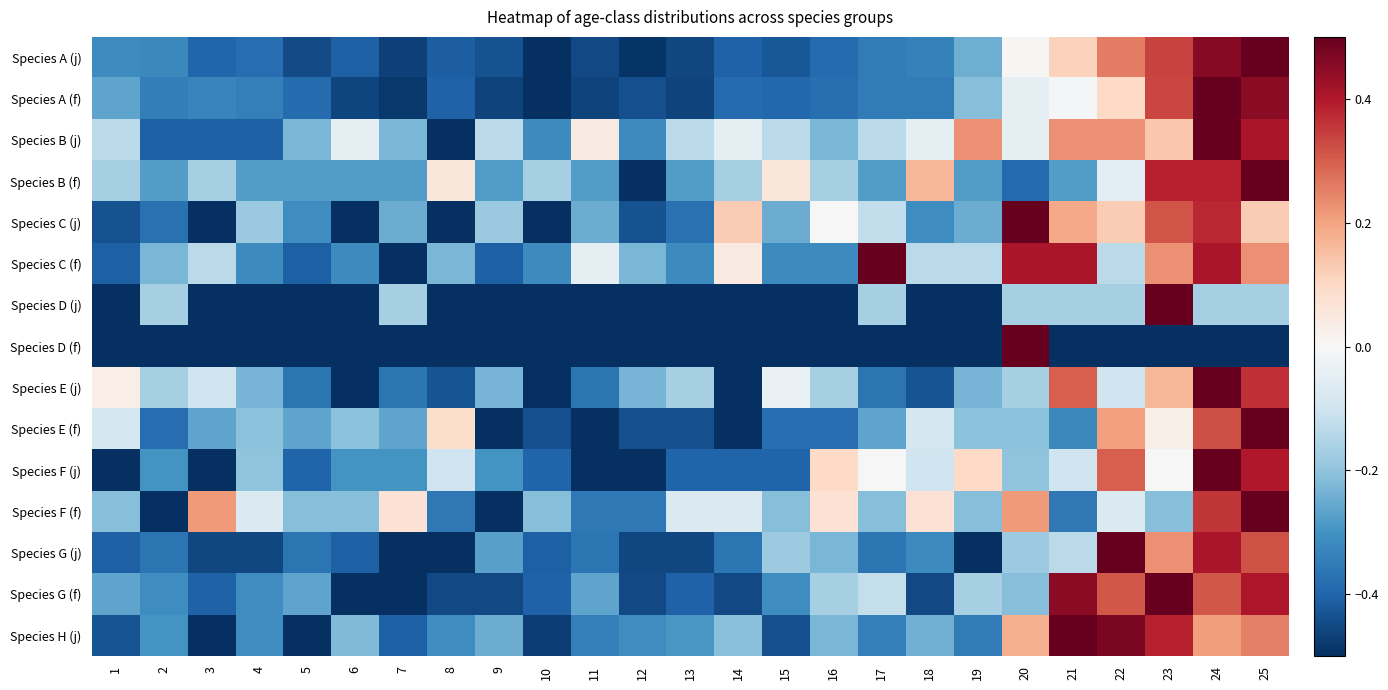

Reading left to right, list all the values displayed in this chart.

Species A (j): 1=-0.3	2=-0.3	3=-0.4	4=-0.4	5=-0.4	6=-0.4	7=-0.5	8=-0.4	9=-0.4	10=-0.5	11=-0.5	12=-0.5	13=-0.5	14=-0.4	15=-0.4	16=-0.4	17=-0.3	18=-0.3	19=-0.2	20=0.0	21=0.1	22=0.3	23=0.3	24=0.5	25=0.5
Species A (f): 1=-0.3	2=-0.3	3=-0.3	4=-0.3	5=-0.4	6=-0.5	7=-0.5	8=-0.4	9=-0.5	10=-0.5	11=-0.5	12=-0.4	13=-0.5	14=-0.4	15=-0.4	16=-0.4	17=-0.3	18=-0.3	19=-0.2	20=-0.0	21=-0.0	22=0.1	23=0.3	24=0.5	25=0.5
Species B (j): 1=-0.1	2=-0.4	3=-0.4	4=-0.4	5=-0.2	6=-0.0	7=-0.2	8=-0.5	9=-0.1	10=-0.3	11=0.0	12=-0.3	13=-0.1	14=-0.0	15=-0.1	16=-0.2	17=-0.1	18=-0.0	19=0.2	20=-0.0	21=0.2	22=0.2	23=0.1	24=0.5	25=0.4
Species B (f): 1=-0.2	2=-0.3	3=-0.2	4=-0.3	5=-0.3	6=-0.3	7=-0.3	8=0.1	9=-0.3	10=-0.2	11=-0.3	12=-0.5	13=-0.3	14=-0.2	15=0.1	16=-0.2	17=-0.3	18=0.2	19=-0.3	20=-0.4	21=-0.3	22=-0.1	23=0.4	24=0.4	25=0.5
Species C (j): 1=-0.4	2=-0.4	3=-0.5	4=-0.2	5=-0.3	6=-0.5	7=-0.2	8=-0.5	9=-0.2	10=-0.5	11=-0.2	12=-0.4	13=-0.4	14=0.1	15=-0.2	16=0.0	17=-0.1	18=-0.3	19=-0.2	20=0.5	21=0.2	22=0.1	23=0.3	24=0.4	25=0.1
Species C (f): 1=-0.4	2=-0.2	3=-0.1	4=-0.3	5=-0.4	6=-0.3	7=-0.5	8=-0.2	9=-0.4	10=-0.3	11=-0.0	12=-0.2	13=-0.3	14=0.0	15=-0.3	16=-0.3	17=0.5	18=-0.1	19=-0.1	20=0.4	21=0.4	22=-0.1	23=0.2	24=0.4	25=0.2
Species D (j): 1=-0.5	2=-0.2	3=-0.5	4=-0.5	5=-0.5	6=-0.5	7=-0.2	8=-0.5	9=-0.5	10=-0.5	11=-0.5	12=-0.5	13=-0.5	14=-0.5	15=-0.5	16=-0.5	17=-0.2	18=-0.5	19=-0.5	20=-0.2	21=-0.2	22=-0.2	23=0.5	24=-0.2	25=-0.2
Species D (f): 1=-0.5	2=-0.5	3=-0.5	4=-0.5	5=-0.5	6=-0.5	7=-0.5	8=-0.5	9=-0.5	10=-0.5	11=-0.5	12=-0.5	13=-0.5	14=-0.5	15=-0.5	16=-0.5	17=-0.5	18=-0.5	19=-0.5	20=0.5	21=-0.5	22=-0.5	23=-0.5	24=-0.5	25=-0.5
Species E (j): 1=0.0	2=-0.2	3=-0.1	4=-0.2	5=-0.4	6=-0.5	7=-0.4	8=-0.4	9=-0.2	10=-0.5	11=-0.4	12=-0.2	13=-0.2	14=-0.5	15=-0.0	16=-0.2	17=-0.4	18=-0.4	19=-0.2	20=-0.2	21=0.3	22=-0.1	23=0.2	24=0.5	25=0.4
Species E (f): 1=-0.1	2=-0.4	3=-0.3	4=-0.2	5=-0.3	6=-0.2	7=-0.3	8=0.1	9=-0.5	10=-0.4	11=-0.5	12=-0.4	13=-0.4	14=-0.5	15=-0.4	16=-0.4	17=-0.3	18=-0.1	19=-0.2	20=-0.2	21=-0.3	22=0.2	23=0.0	24=0.3	25=0.5
Species F (j): 1=-0.5	2=-0.3	3=-0.5	4=-0.2	5=-0.4	6=-0.3	7=-0.3	8=-0.1	9=-0.3	10=-0.4	11=-0.5	12=-0.5	13=-0.4	14=-0.4	15=-0.4	16=0.1	17=0.0	18=-0.1	19=0.1	20=-0.2	21=-0.1	22=0.3	23=0.0	24=0.5	25=0.4
Species F (f): 1=-0.2	2=-0.5	3=0.2	4=-0.1	5=-0.2	6=-0.2	7=0.1	8=-0.4	9=-0.5	10=-0.2	11=-0.4	12=-0.4	13=-0.1	14=-0.1	15=-0.2	16=0.1	17=-0.2	18=0.1	19=-0.2	20=0.2	21=-0.4	22=-0.1	23=-0.2	24=0.4	25=0.5
Species G (j): 1=-0.4	2=-0.4	3=-0.5	4=-0.5	5=-0.4	6=-0.4	7=-0.5	8=-0.5	9=-0.3	10=-0.4	11=-0.4	12=-0.5	13=-0.5	14=-0.4	15=-0.2	16=-0.2	17=-0.4	18=-0.3	19=-0.5	20=-0.2	21=-0.1	22=0.5	23=0.2	24=0.4	25=0.3
Species G (f): 1=-0.3	2=-0.3	3=-0.4	4=-0.3	5=-0.3	6=-0.5	7=-0.5	8=-0.5	9=-0.5	10=-0.4	11=-0.3	12=-0.5	13=-0.4	14=-0.5	15=-0.3	16=-0.2	17=-0.1	18=-0.5	19=-0.2	20=-0.2	21=0.5	22=0.3	23=0.5	24=0.3	25=0.4
Species H (j): 1=-0.4	2=-0.3	3=-0.5	4=-0.3	5=-0.5	6=-0.2	7=-0.4	8=-0.3	9=-0.2	10=-0.5	11=-0.3	12=-0.3	13=-0.3	14=-0.2	15=-0.4	16=-0.2	17=-0.3	18=-0.2	19=-0.3	20=0.2	21=0.5	22=0.5	23=0.4	24=0.2	25=0.2